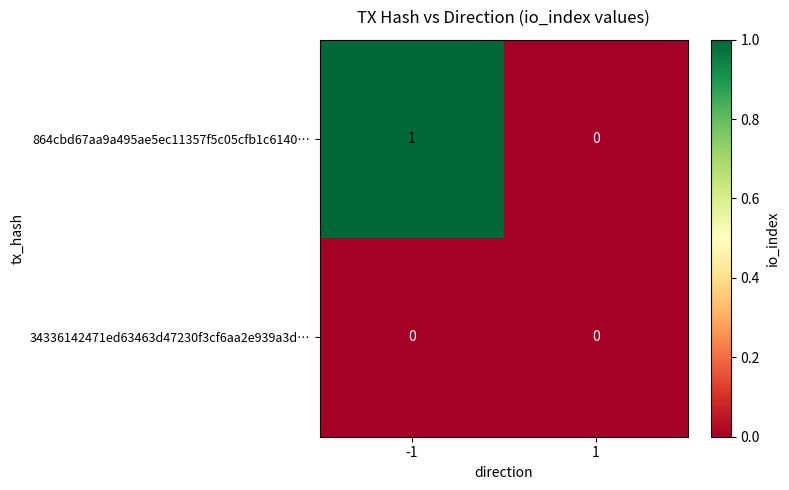

Count the number of data series in this chart.

2